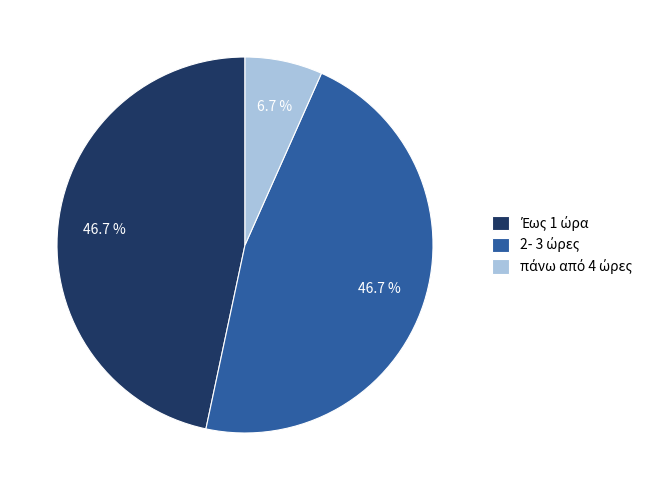

Does any single category account for the majority?

No